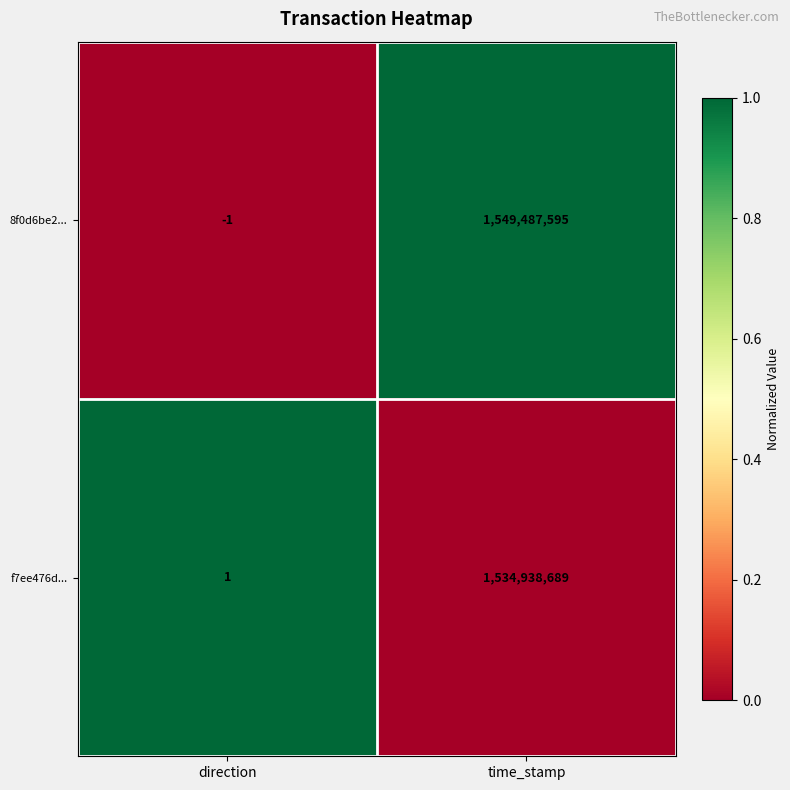

At which category is the sum across all series the highest?

time_stamp